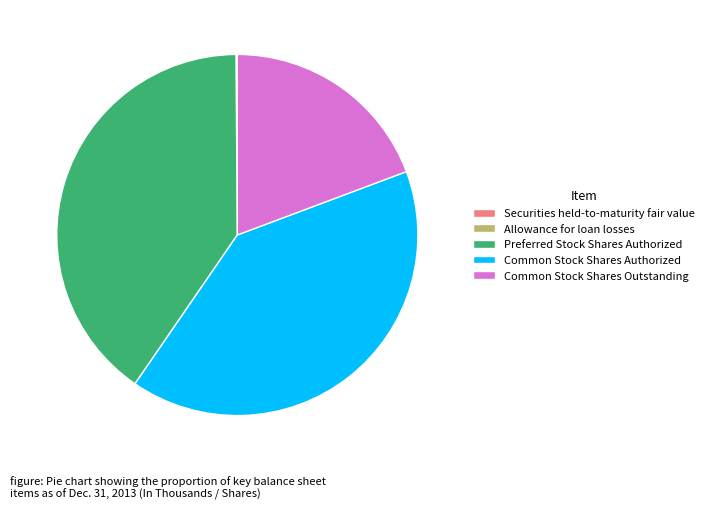

Which has a higher value, Common Stock Shares Authorized or Common Stock Shares Outstanding?

Common Stock Shares Authorized